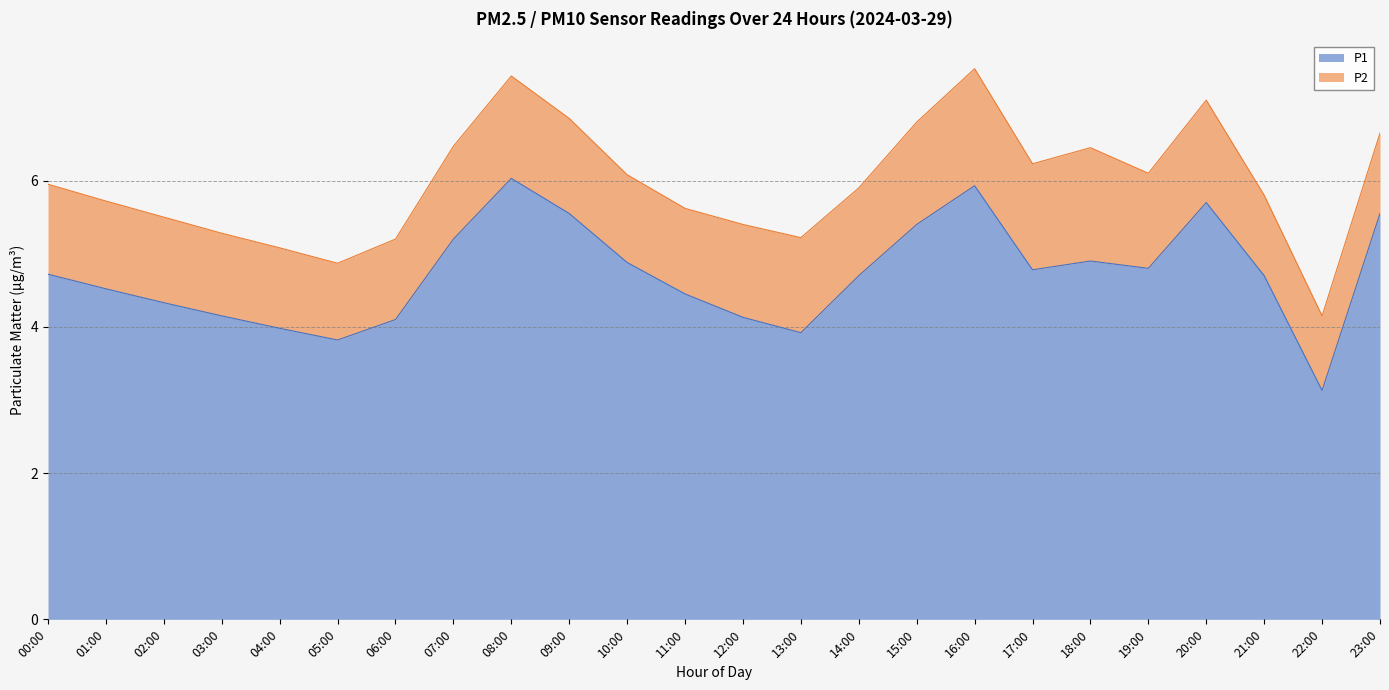

Where is the first local maximum?

08:00